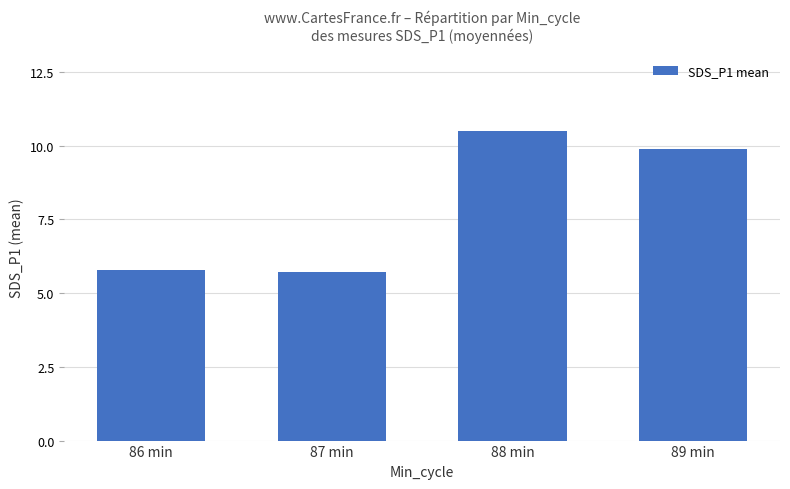

What is the maximum value shown in the chart?

10.5